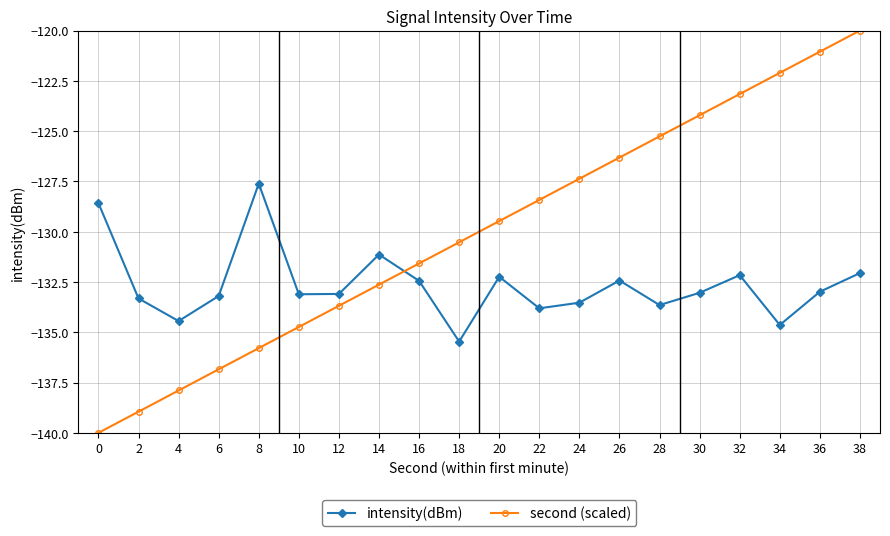

True or false: intensity(dBm) has more than 2 points higher than both neighbors.

True